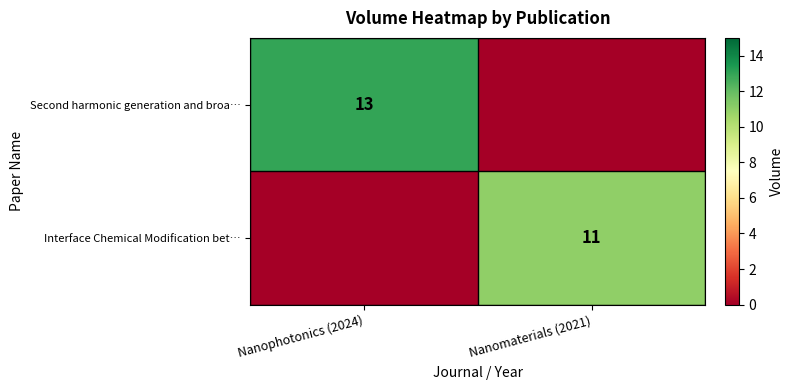

True or false: Second harmonic generation and broa… has a value of 13 at Nanophotonics (2024).

True